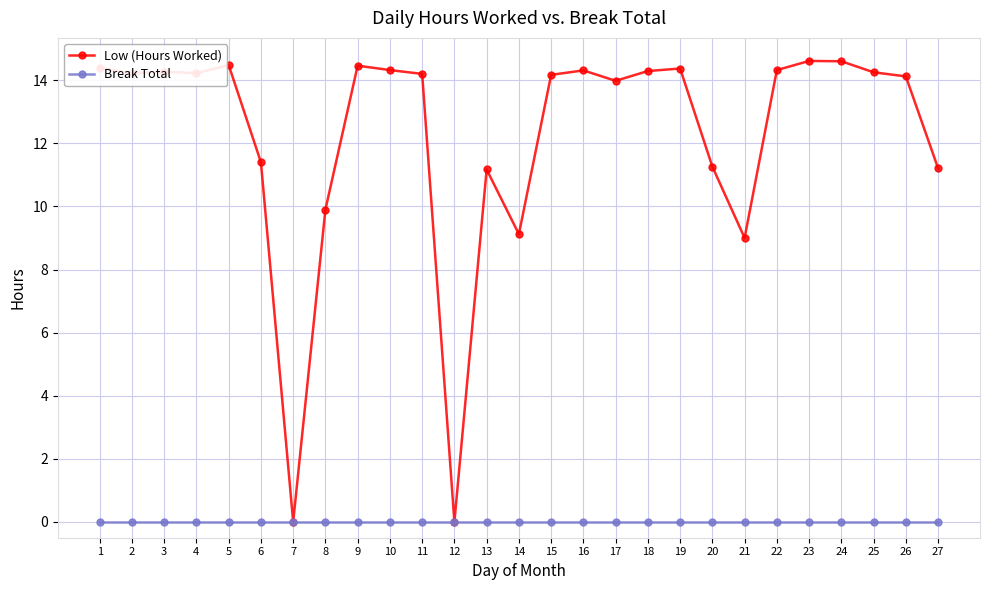

List the series in order of their peak value, highest first.

Low (Hours Worked), Break Total